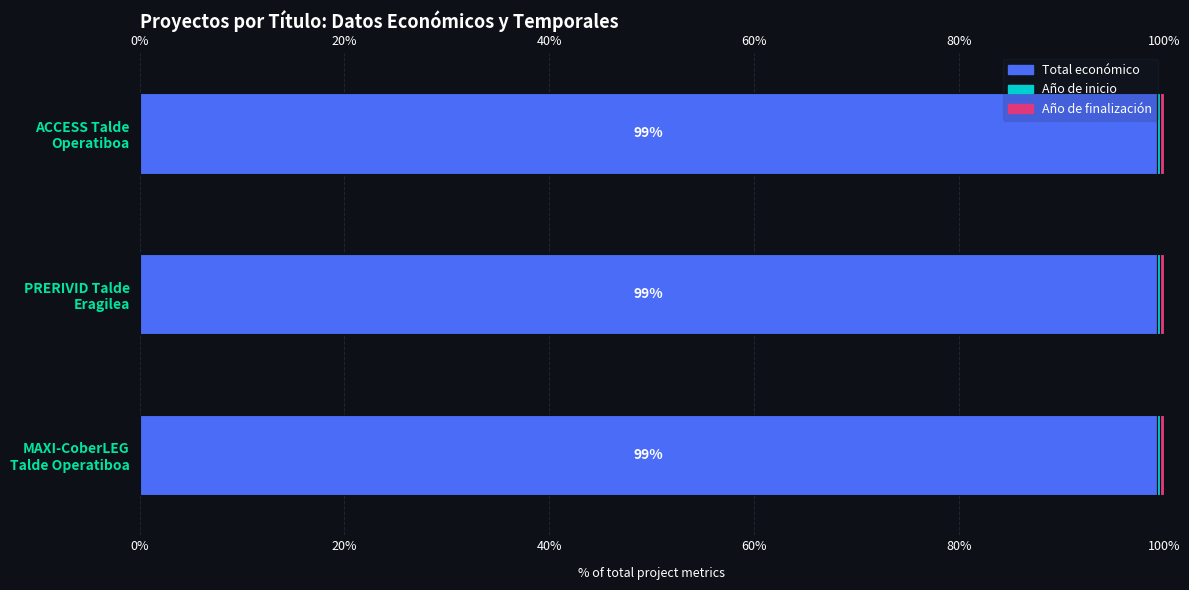

What is the minimum value shown in the chart?

0.3